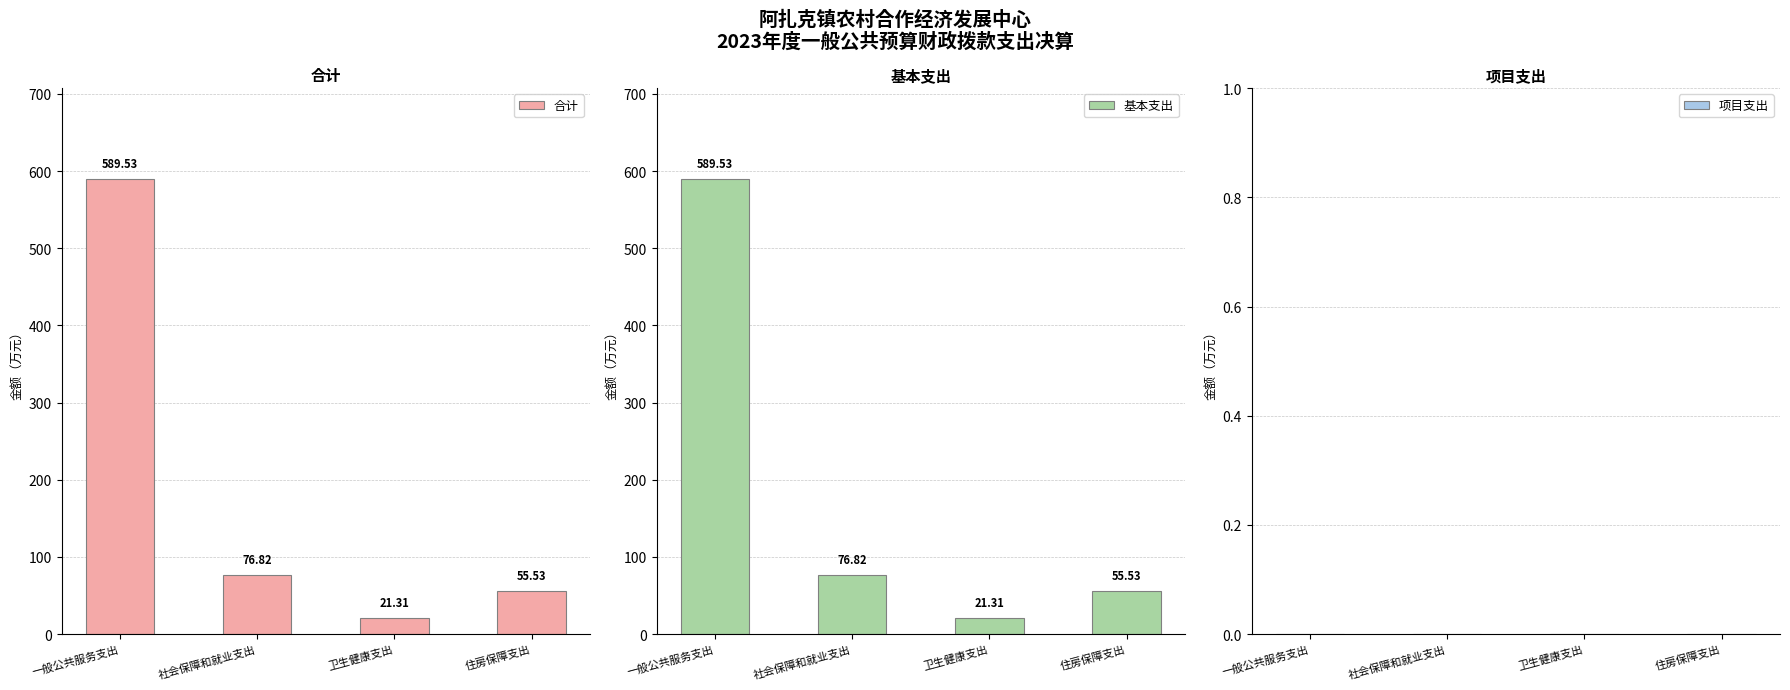

At how many categories does at least one series exceed 436?

1